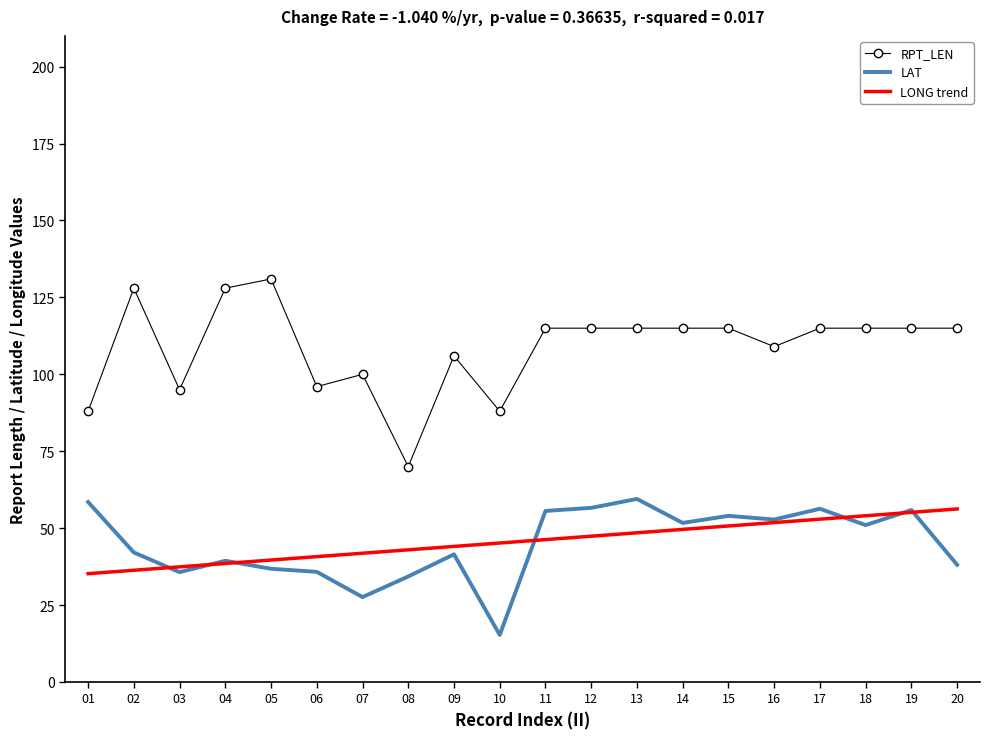

What is the difference between the maximum and minimum values in the RPT_LEN series?

61.0